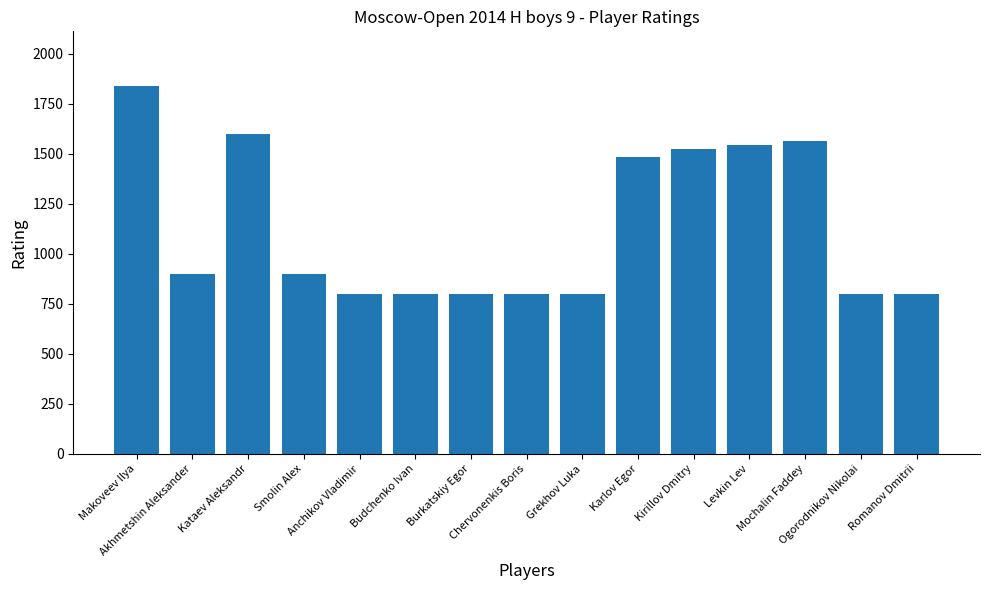

What is the label of the 8th bar from the left?

Chervonenkis Boris